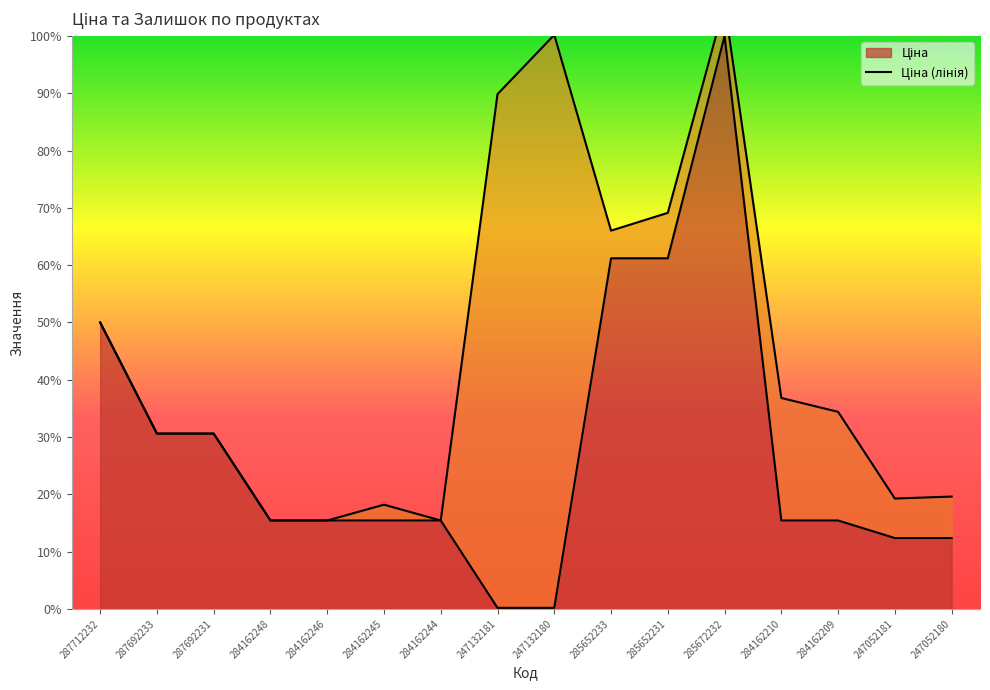

What is the value of the Залишок (лінія) point at the 7th from the left?

15.4